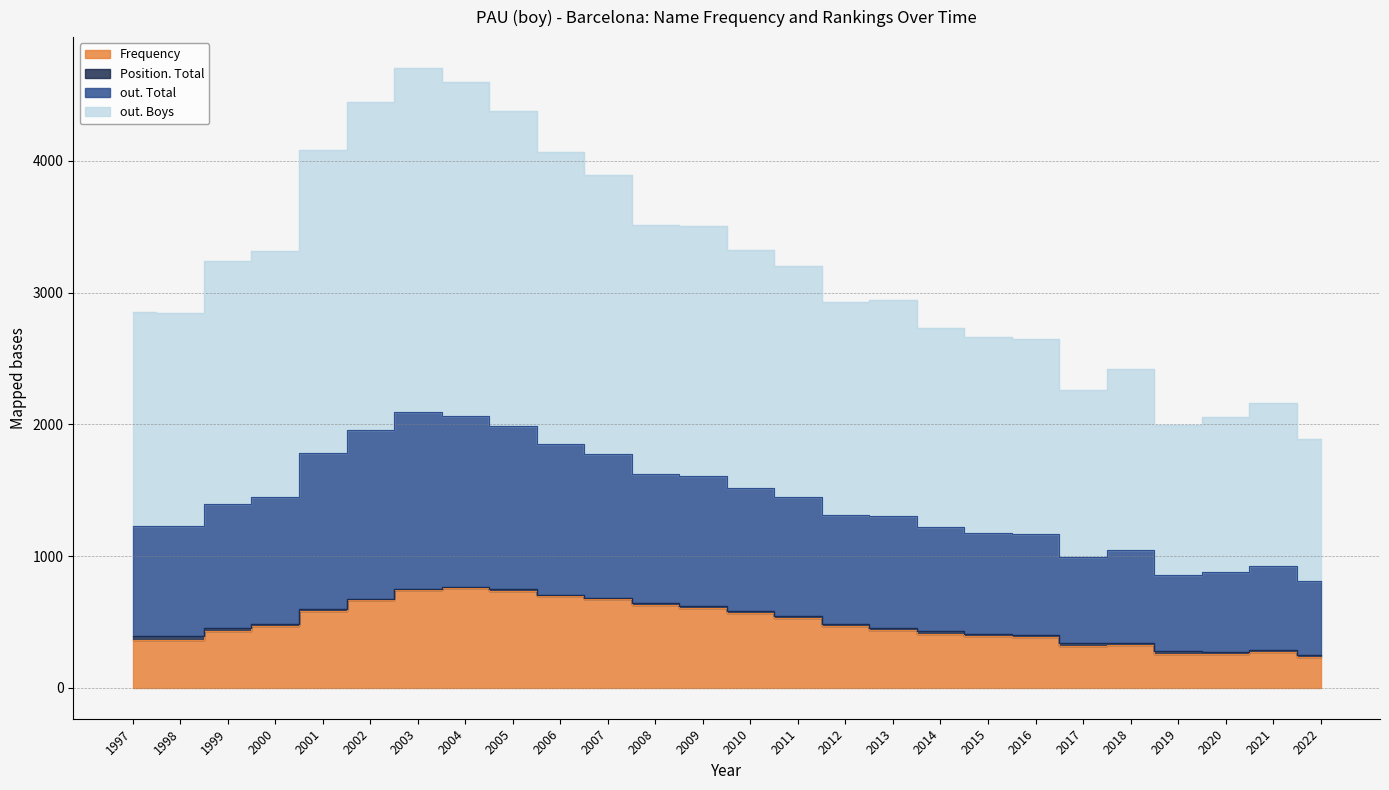

True or false: Frequency has a value of 80 at 2015.

False